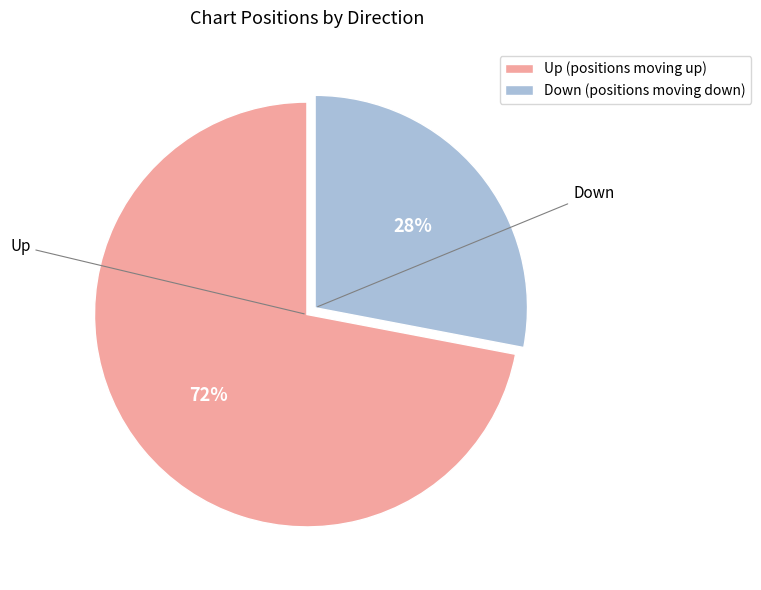

To the nearest percent, what percentage of the pie is Down?

28%